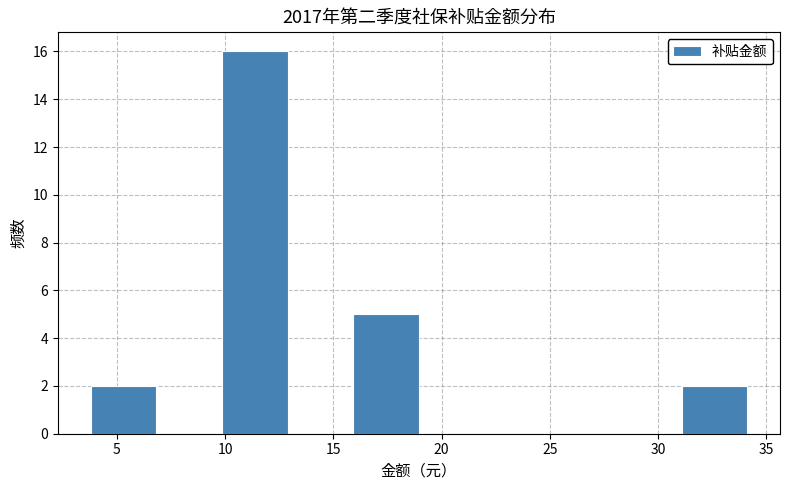

Reading left to right, transcribe this chart: for each bar, give the range it covers on the x-axis and its height. Neither the bar edges nor the heights are printed on the chart, so give them approximately, as read against the axes.

4 to 7: 2
7 to 10: 0
10 to 13: 16
13 to 16: 0
16 to 19: 5
19 to 22: 0
22 to 25: 0
25 to 28: 0
28 to 31: 0
31 to 34: 2